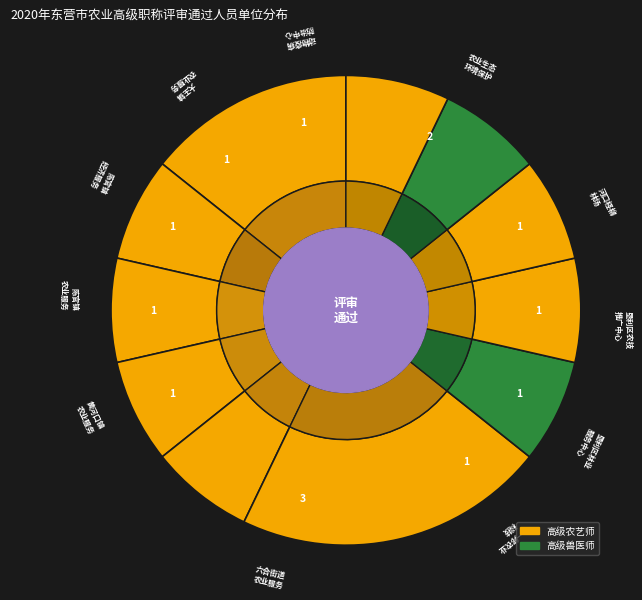

What portion of the pie excludes 东营市一邦农业科技开发有限公司?

92.9%